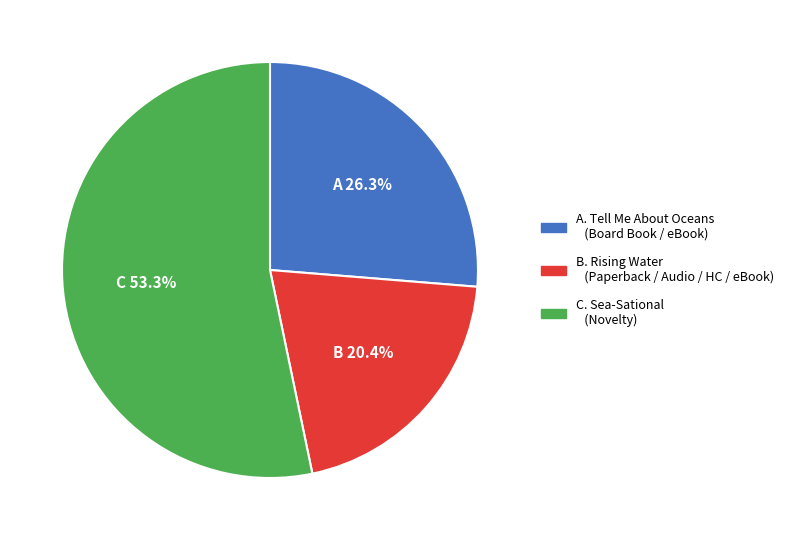

Is there any slice that represents more than half of the pie?

Yes